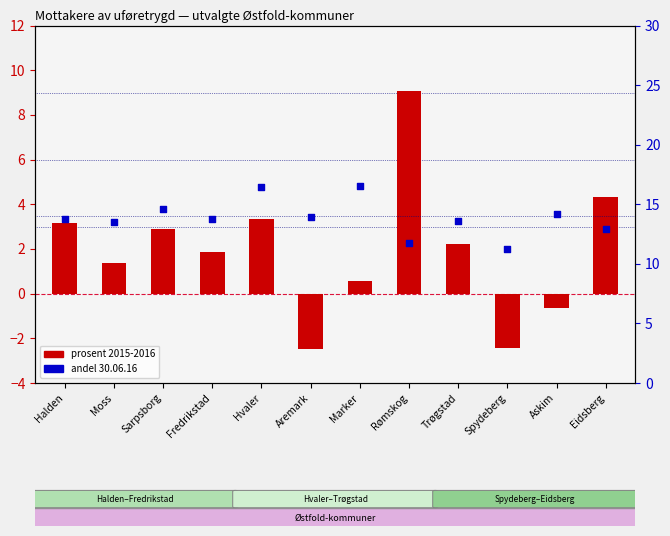

Is the value of prosent 2015-2016 at Aremark greater than the value of andel 30.06.16 at Marker?

No